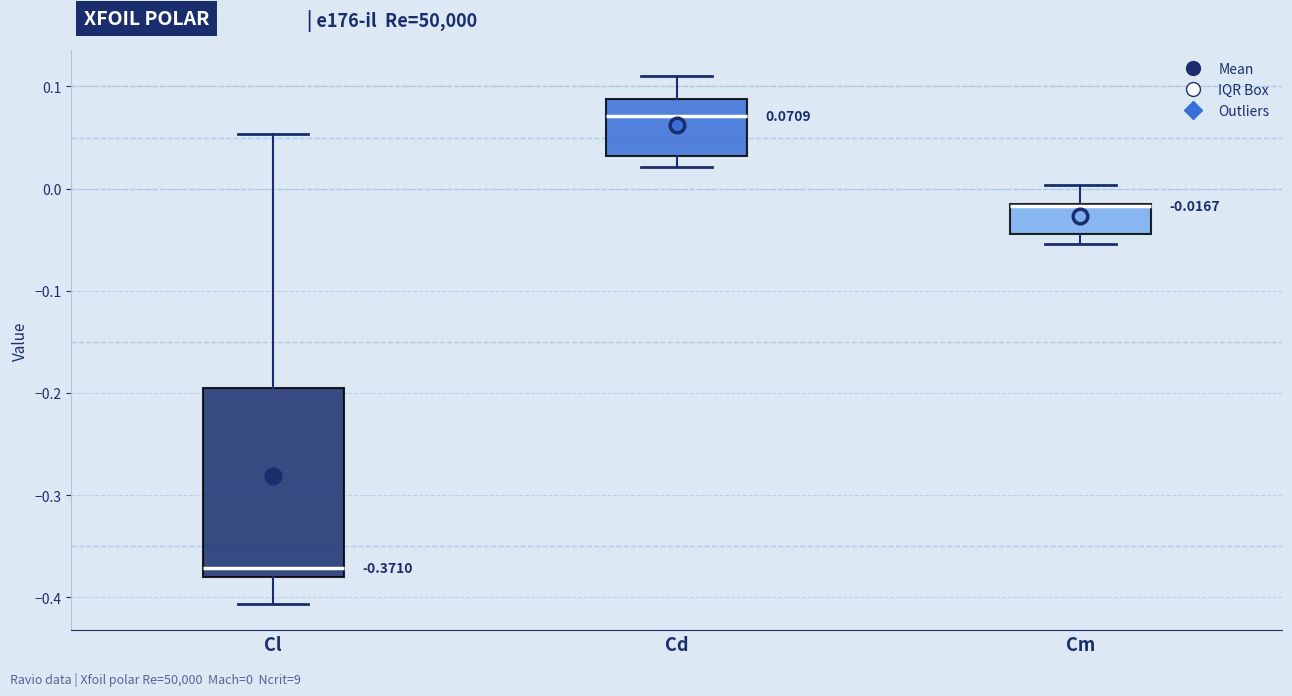

Comparing the boxes themselves (not the whiskers), which one is the tallest?

Cl